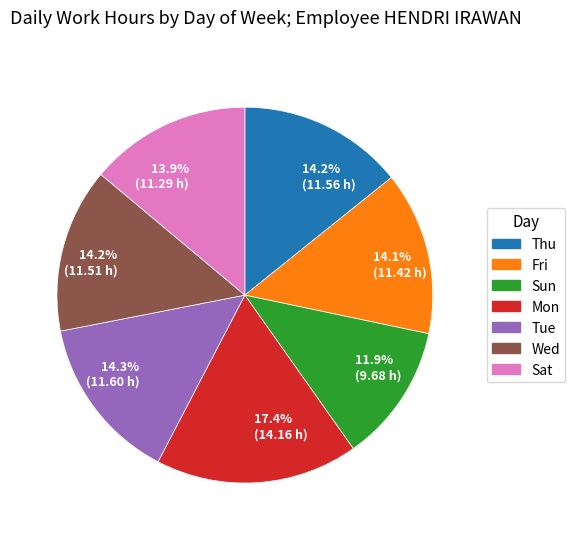

What is the ratio of the value at 13.9% (11.29 h) to the value at 17.4% (14.16 h)?

0.8